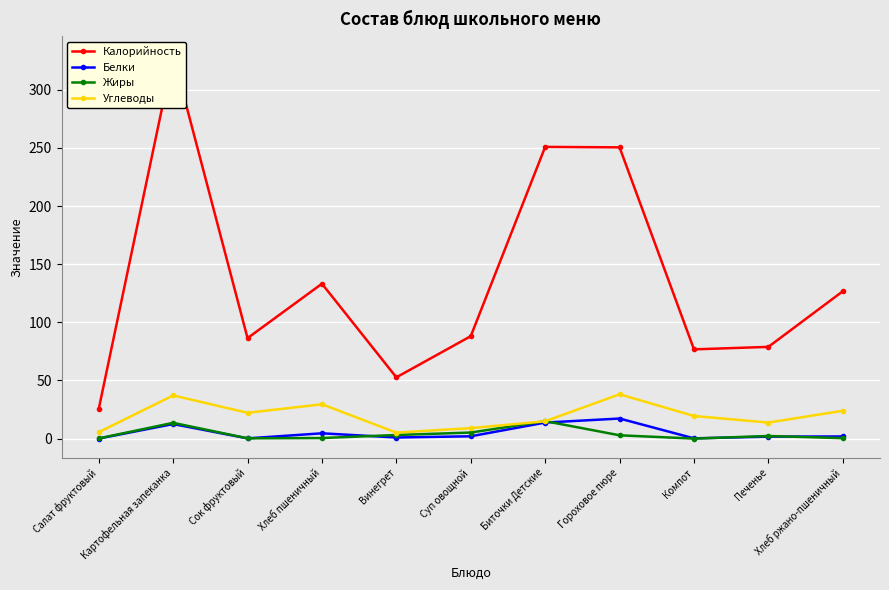

How many data points in Жиры are above 2?

6